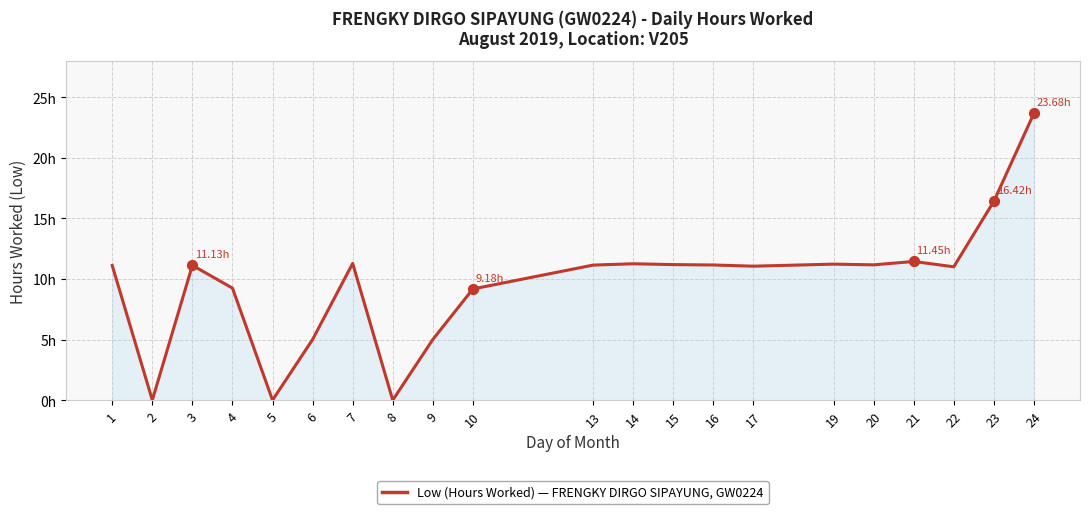

What is the ratio of the value at 17 to the value at 10?

1.2